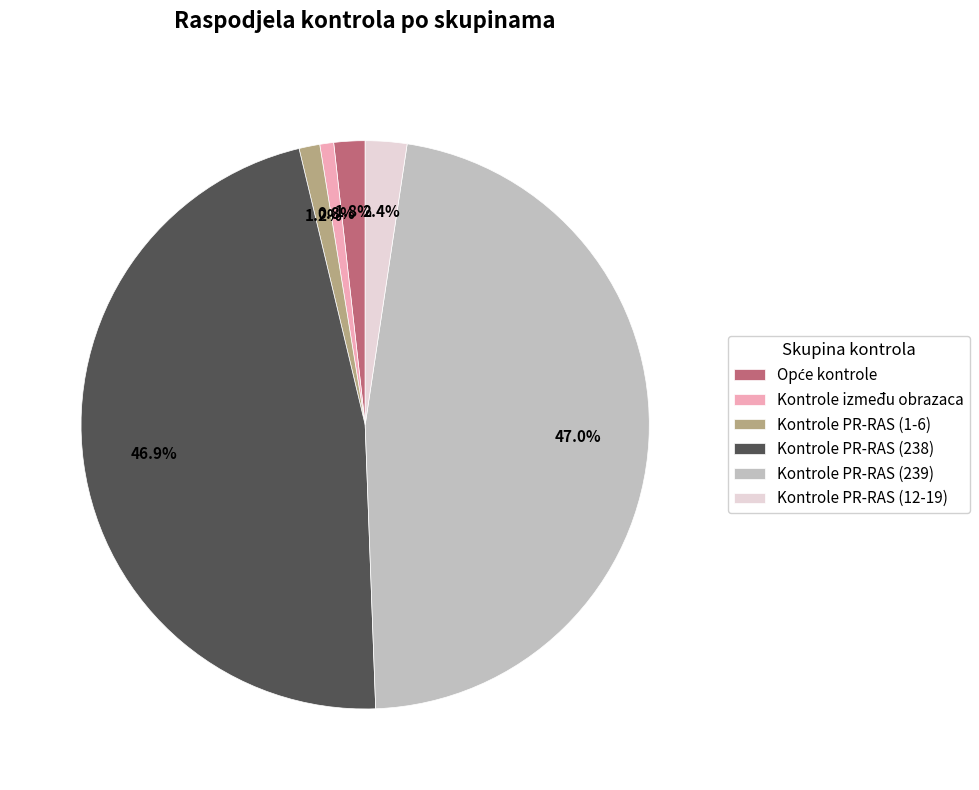

Between Kontrole između obrazaca and Kontrole PR-RAS (239), which is larger?

Kontrole PR-RAS (239)